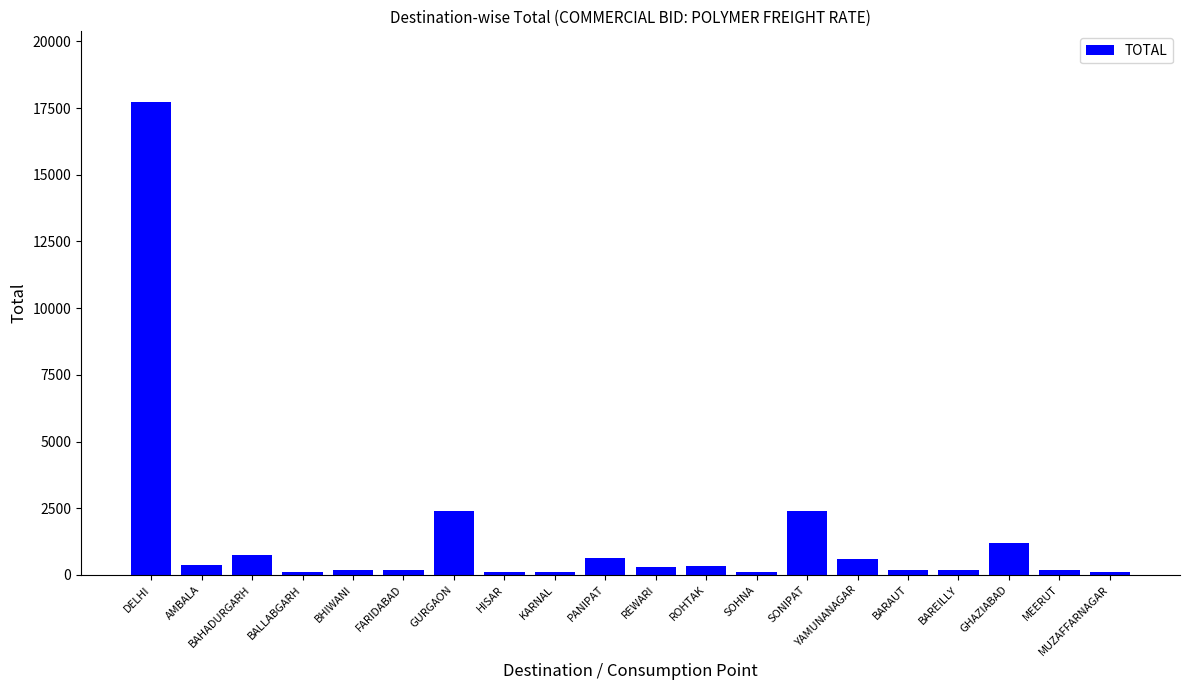

Count the number of data series in this chart.

1